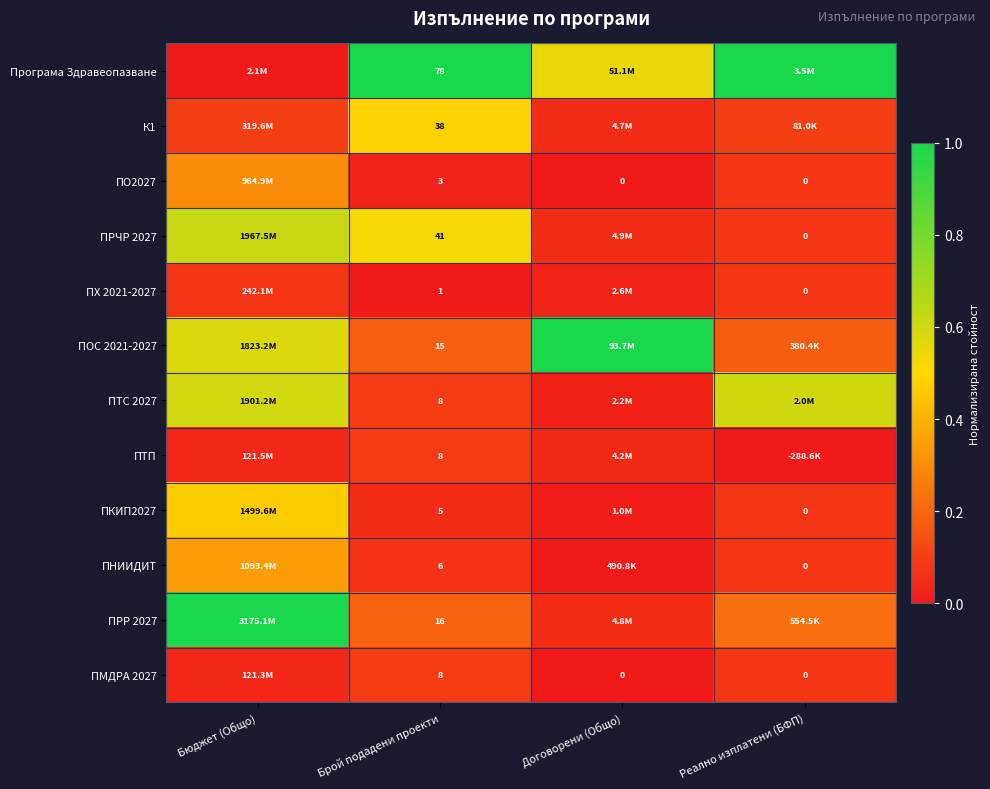

Is the value of К1 at Брой подадени проекти greater than the value of ПРЧР 2027 at Брой подадени проекти?

No